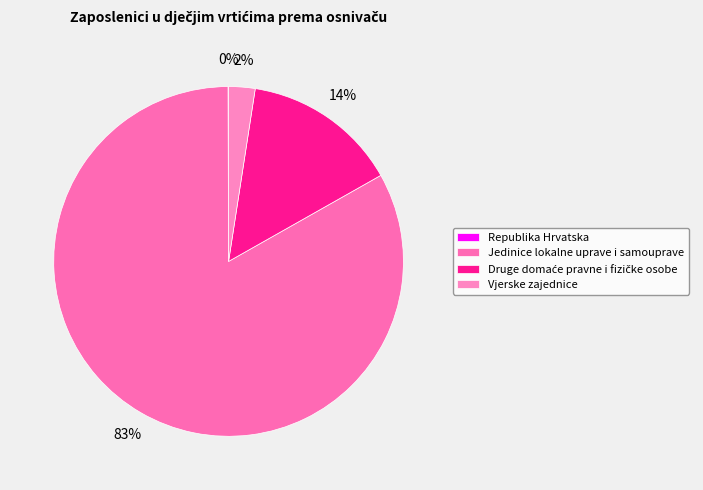

The Jedinice lokalne uprave i samouprave slice represents 74% of the pie. True or false?

False